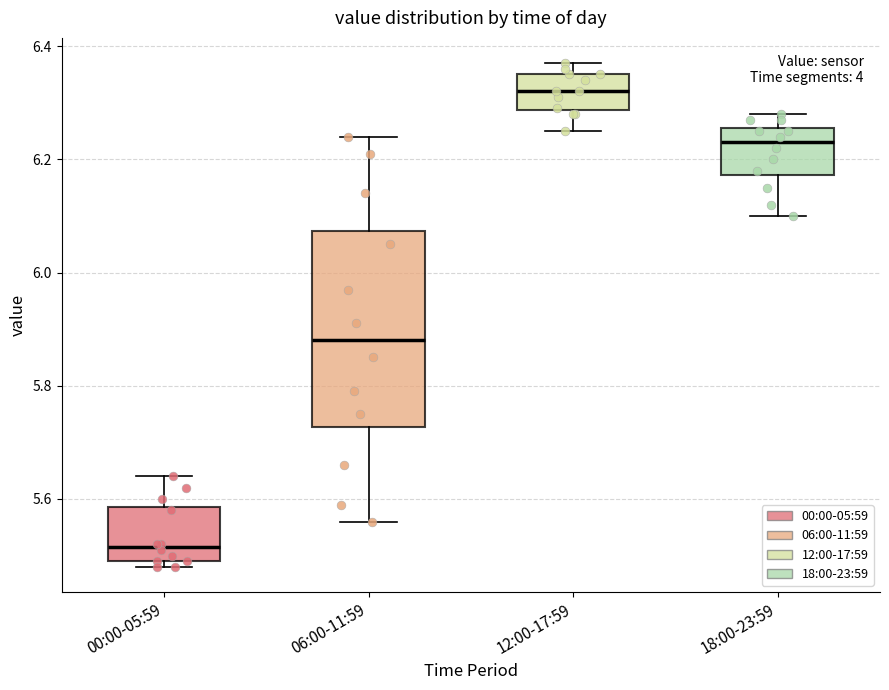

Where is the upper edge of the box for 00:00-05:59 on the y-axis? The values are not printed on the chart, so give them approximately, as read against the axis.

5.58